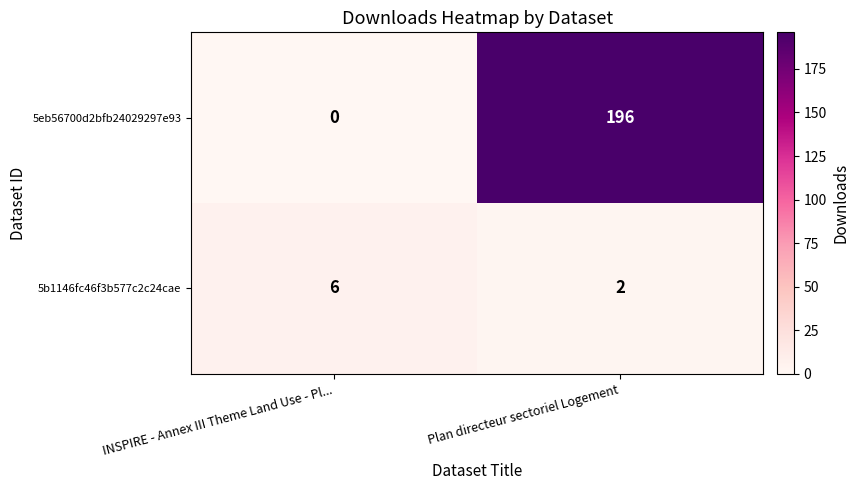

What is the spread (max minus min) of values at Plan directeur sectoriel Logement?

194